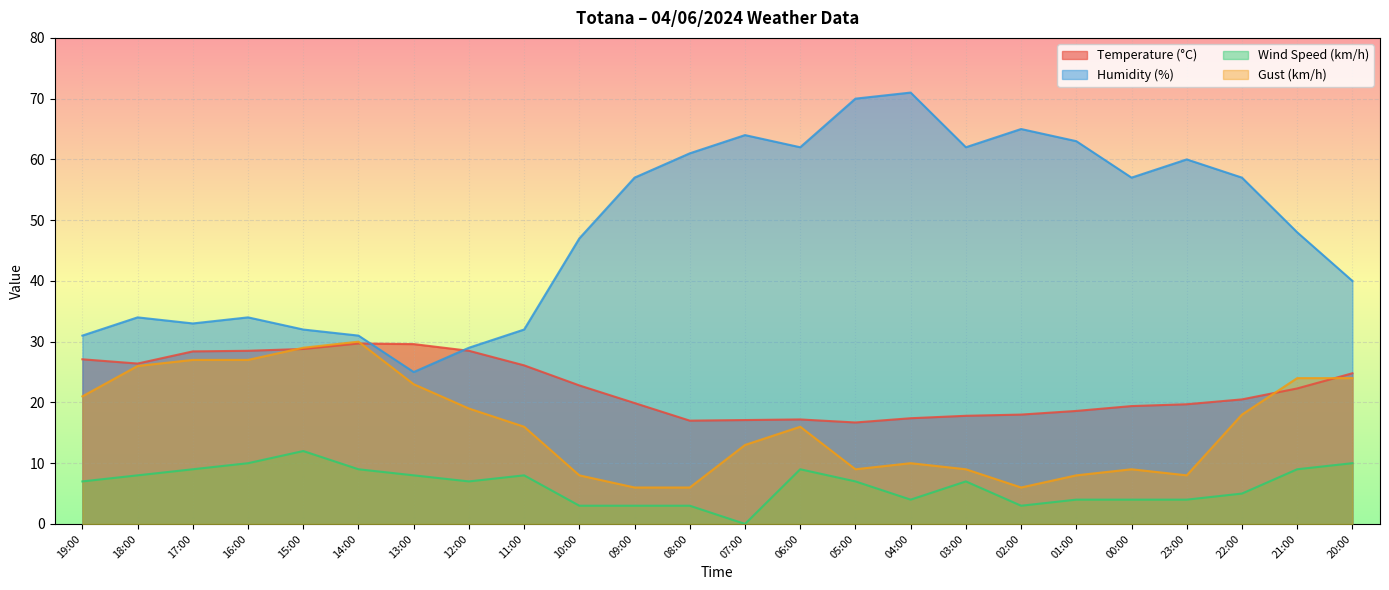

What is the value of the Humidity (%) point at the 7th from the left?

25.0